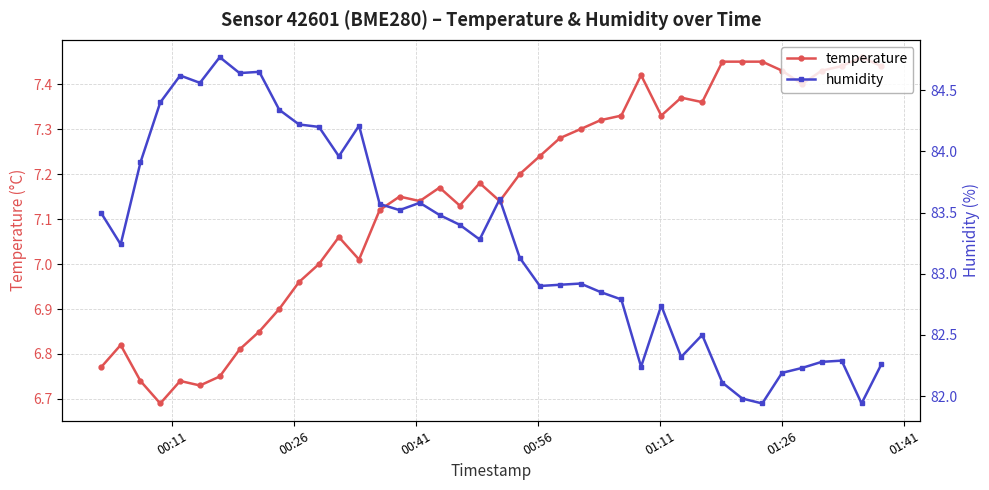

List the series in order of their overall mean, highest first.

humidity, temperature